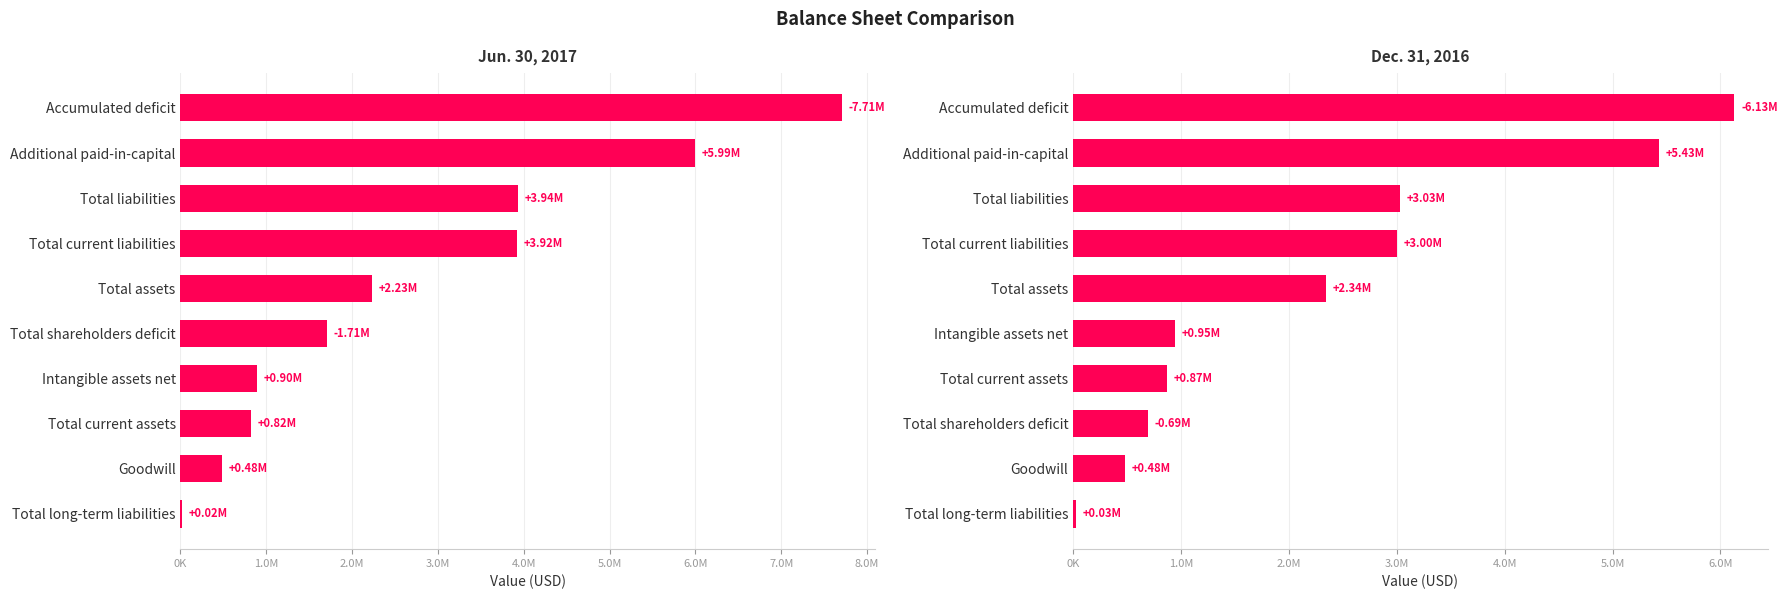

Which series has the largest total across all categories?

Jun. 30, 2017